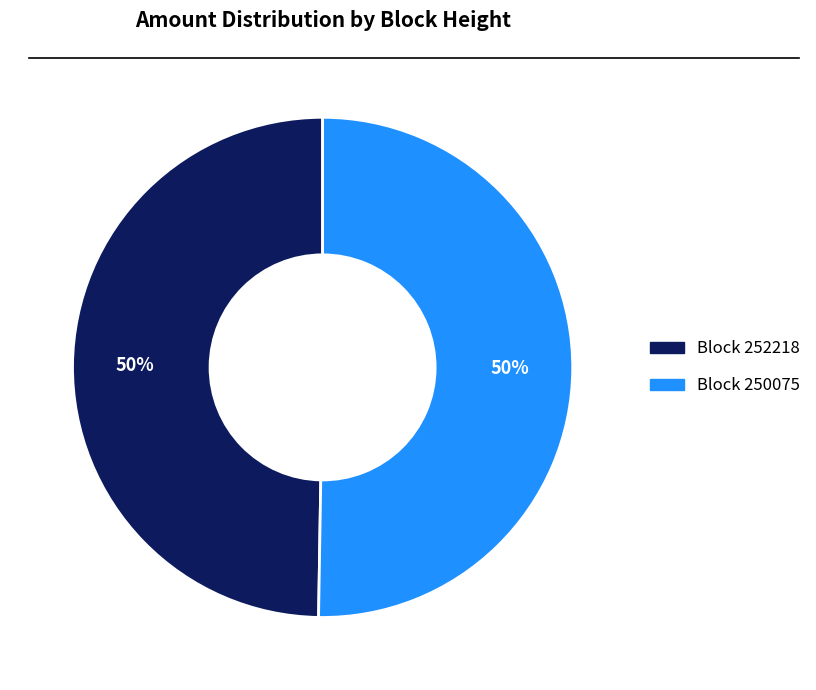

To the nearest percent, what is the average slice percentage?

50%